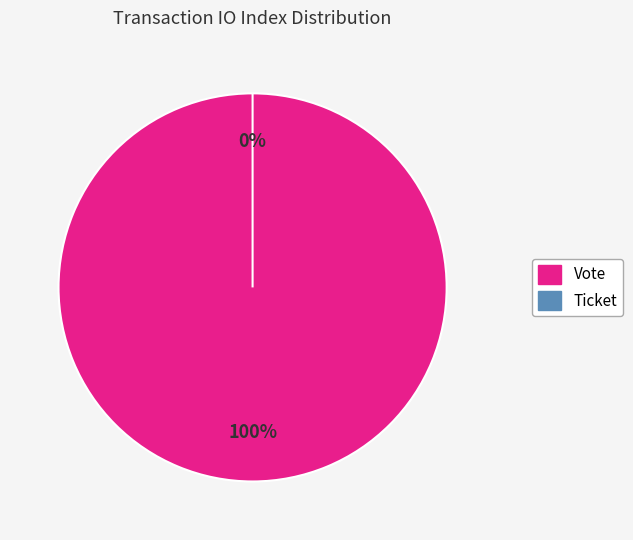

What is the change in value from Vote to Ticket?

-1